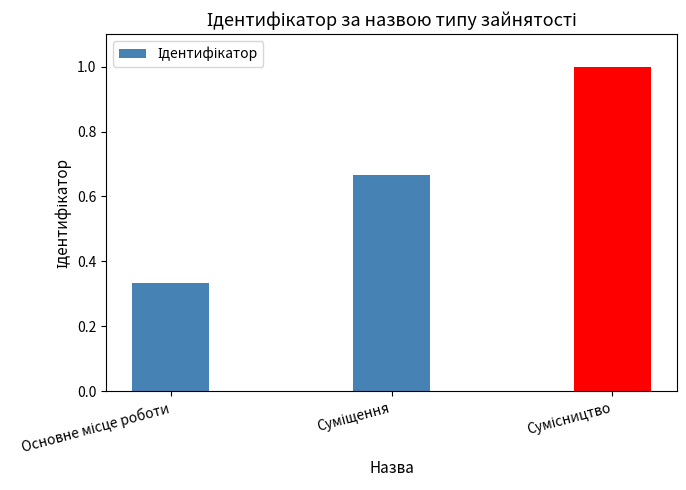

What is the maximum value shown in the chart?

1.0